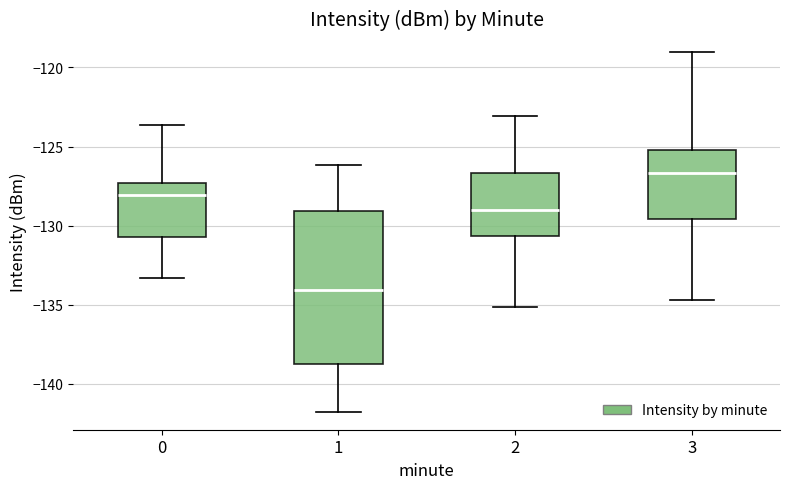

Reading left to right, transcribe this box plot: for each box, give where its median line is, the range the box spans, and where its two whiskers end, as read against the y-axis. The values are not printed on the chart, so give them approximately, as read against the axis.

0: median -128.0, box -130.5 to -127.5, whiskers -133.5 to -123.5
1: median -134.0, box -139.0 to -129.0, whiskers -142.0 to -126.0
2: median -129.0, box -130.5 to -126.5, whiskers -135.0 to -123.0
3: median -126.5, box -129.5 to -125.0, whiskers -134.5 to -119.0